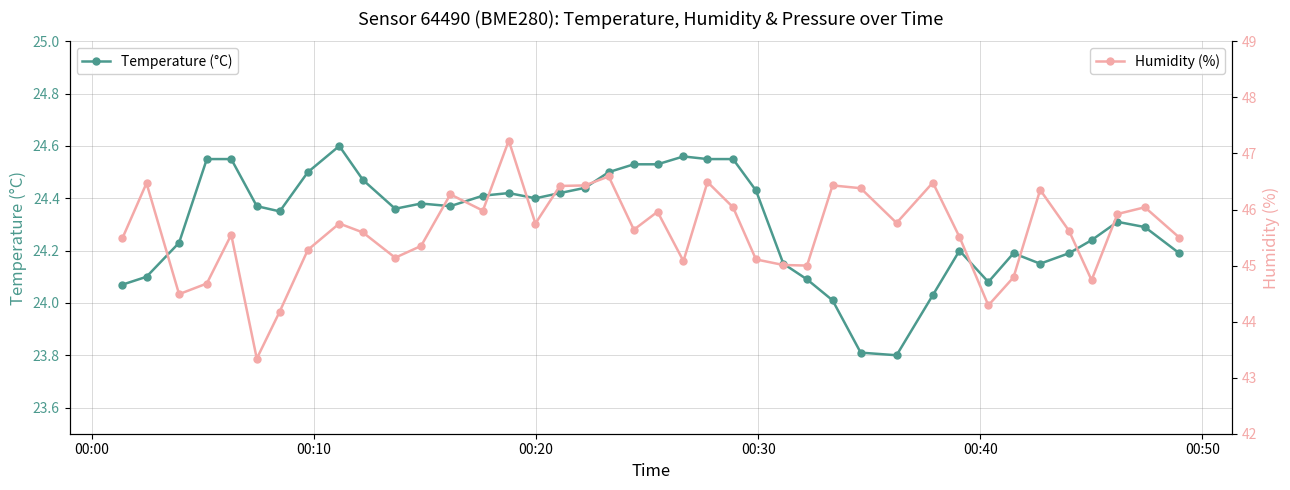

True or false: Humidity (%) and Temperature (°C) intersect in this chart.

False